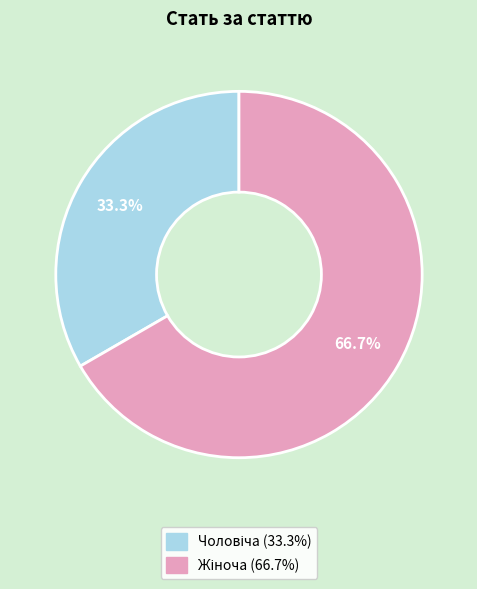

How many slices are in this pie chart?

2